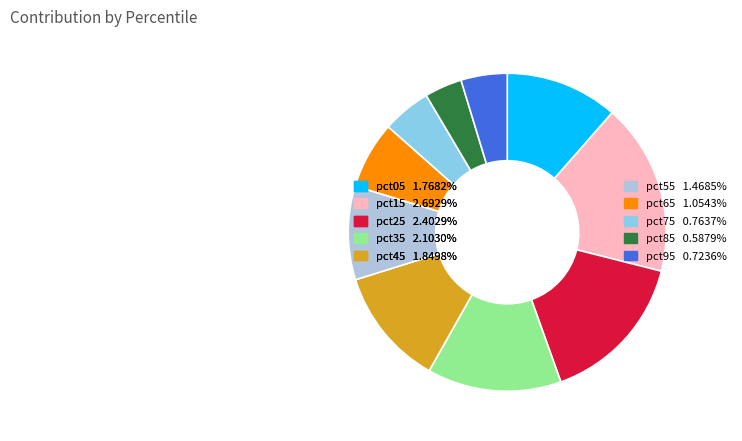

What is the ratio of the value at pct65 to the value at pct05?

0.6